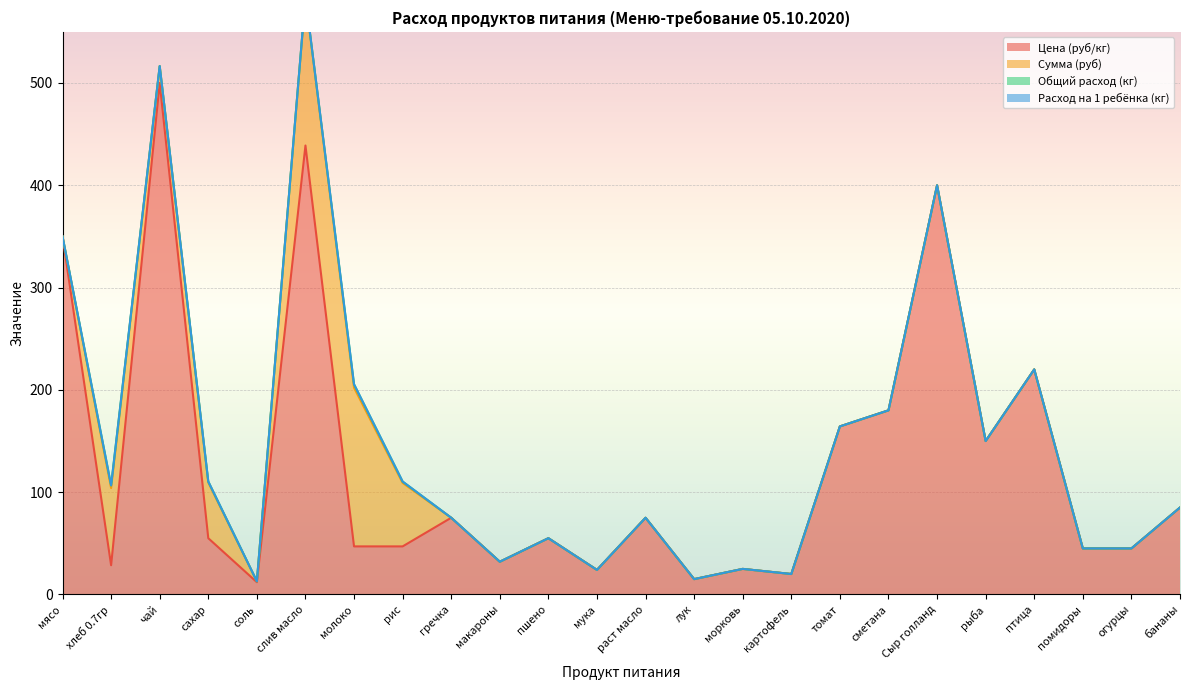

Reading right to left, list all the values displayed in this chart.

Цена (руб/кг): 85.0	45.0	45.0	220.0	150.0	400.0	180.0	164.3	20.0	25.0	15.0	75.0	24.0	55.0	32.0	75.0	47.0	47.0	438.9	12.0	55.0	500.0	28.6	350.0
Сумма (руб): 0.0	0.0	0.0	0.0	0.0	0.0	0.0	0.0	0.0	0.0	0.0	0.0	0.0	0.0	0.0	0.0	62.0	155.1	144.8	0.8	54.5	16.5	75.4	0.0
Общий расход (кг): 0.0	0.0	0.0	0.0	0.0	0.0	0.0	0.0	0.0	0.0	0.0	0.0	0.0	0.0	0.0	0.0	1.3	3.3	0.3	0.1	1.0	0.0	2.6	0.0
Расход на 1 ребёнка (кг): 0.0	0.0	0.0	0.0	0.0	0.0	0.0	0.0	0.0	0.0	0.0	0.0	0.0	0.0	0.0	0.0	0.0	0.1	0.0	0.0	0.0	0.0	0.1	0.0